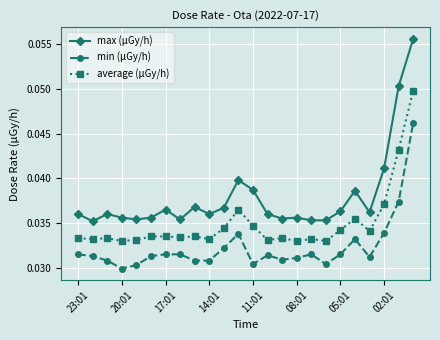

Which series has the largest total across all categories?

max (μGy/h)